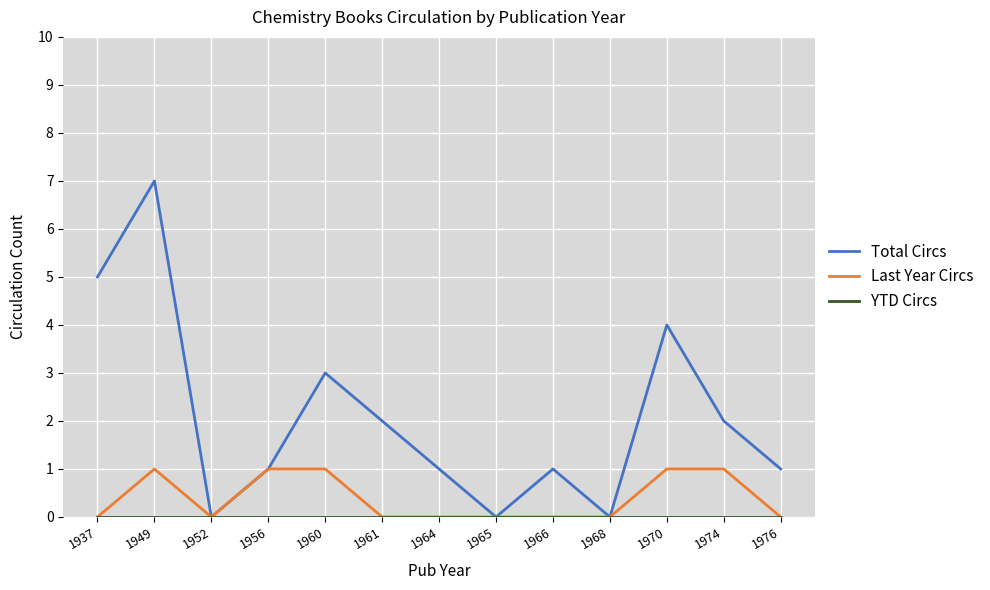

What is the difference between the maximum and minimum values in the Total Circs series?

7